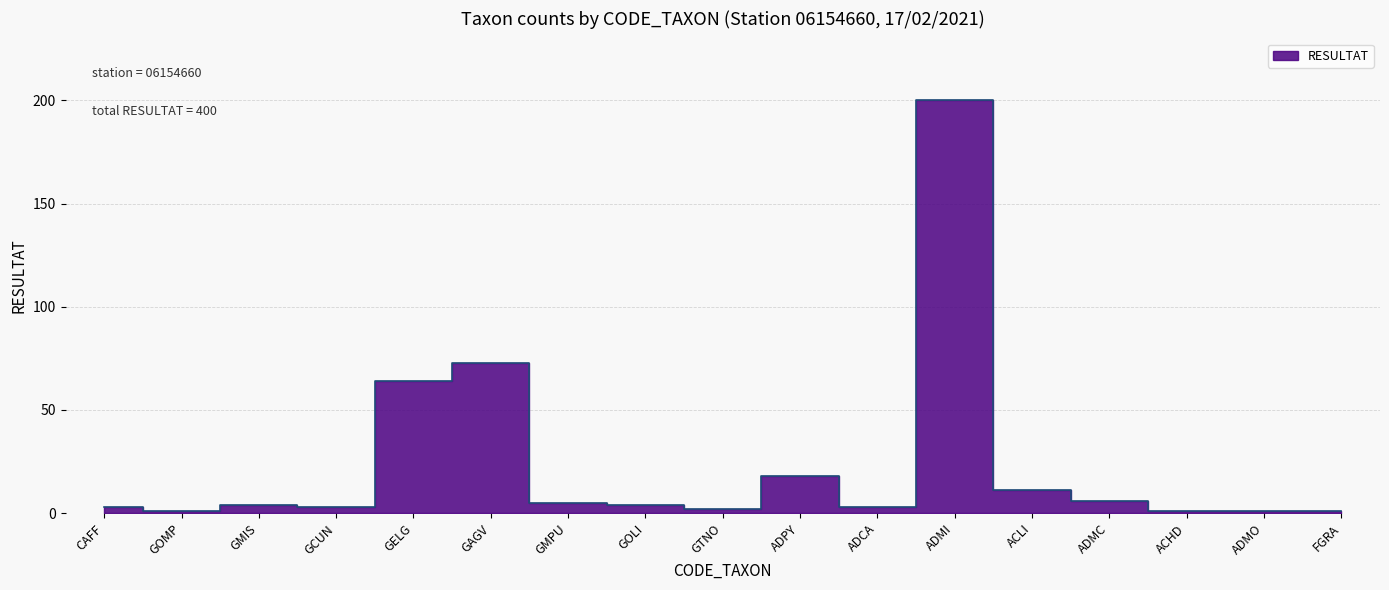

Between GELG and ADCA, which is larger?

GELG